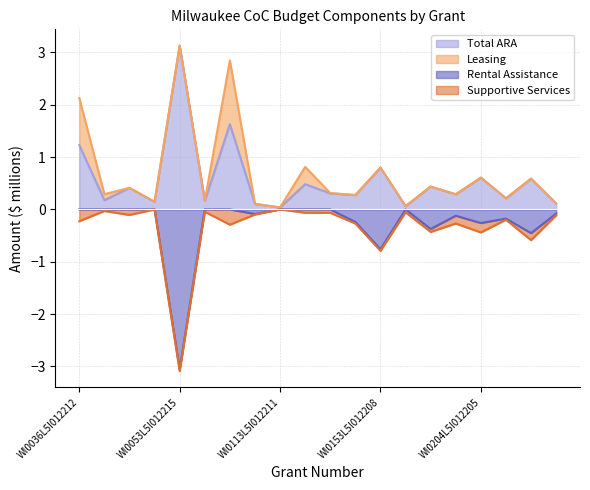

At which label does Rental Assistance reach its minimum?

WI0053L5I012215